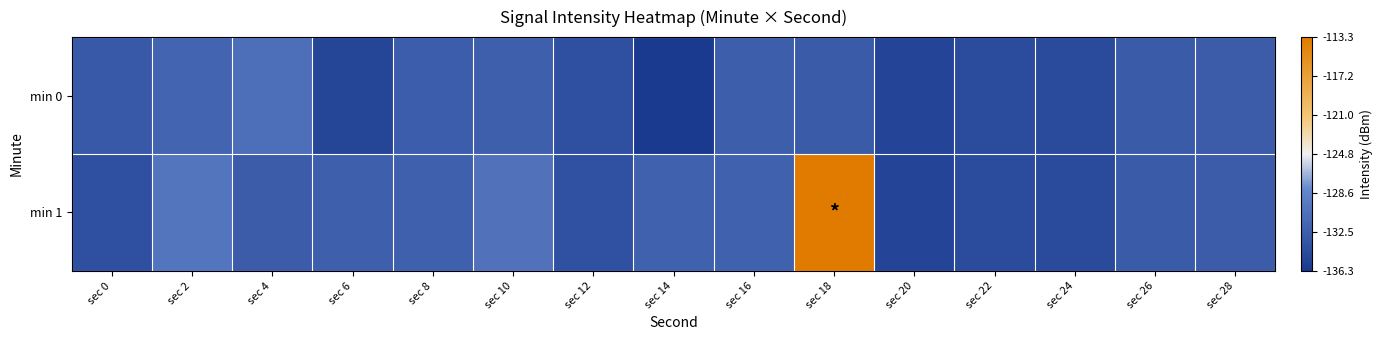

Which series changed the most between sec 0 and sec 28?

min 1